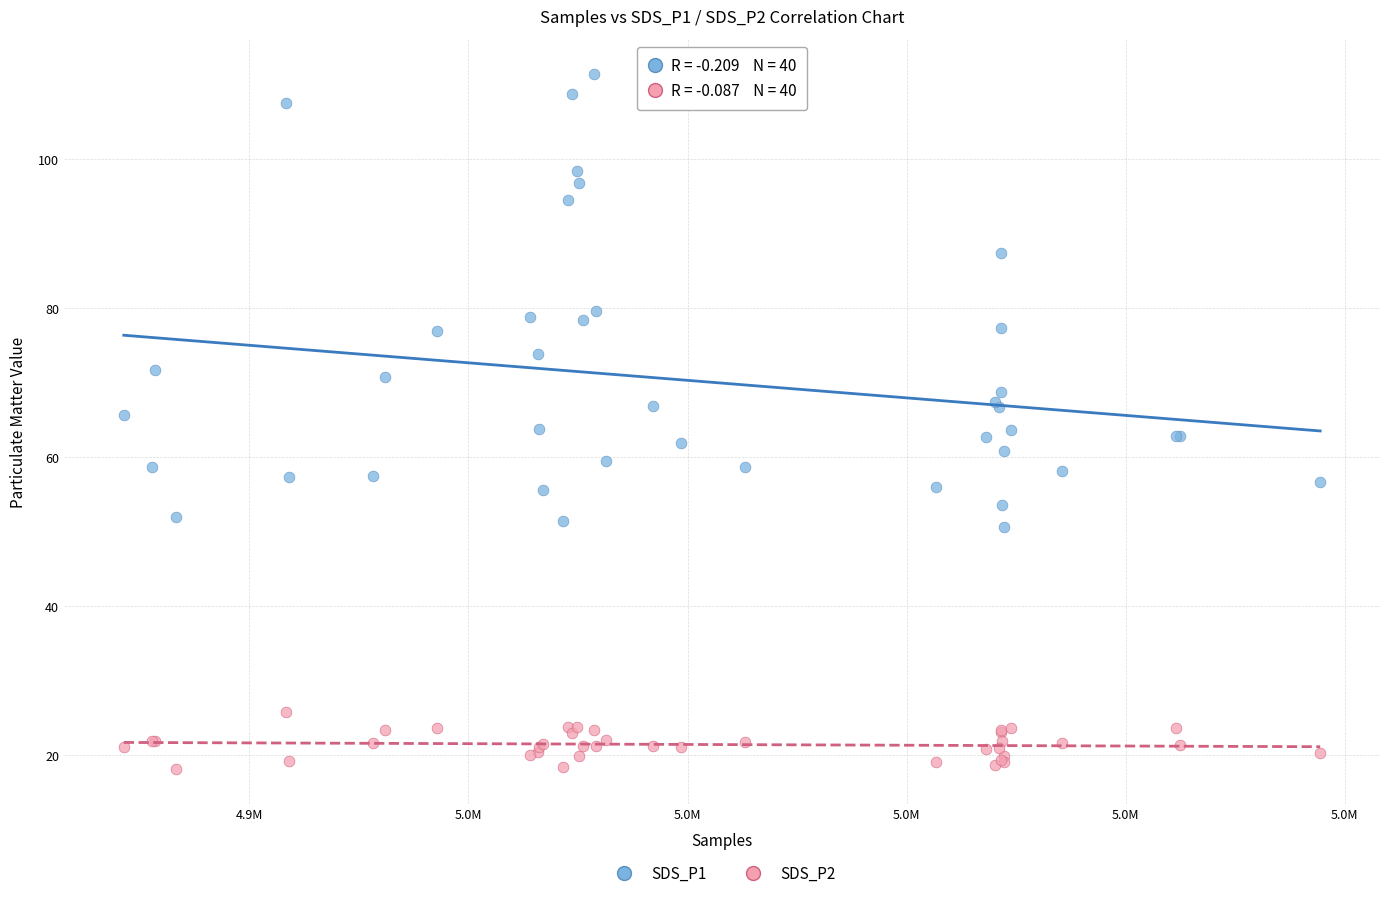

Which series reaches the minimum Y coordinate?

SDS_P2